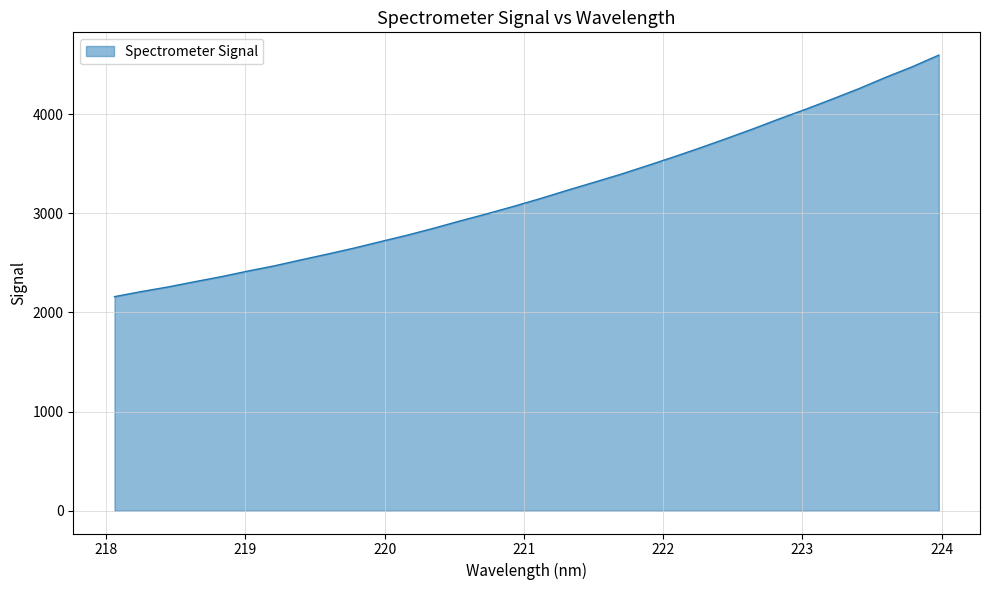

What is the sum of all values?

102510.0